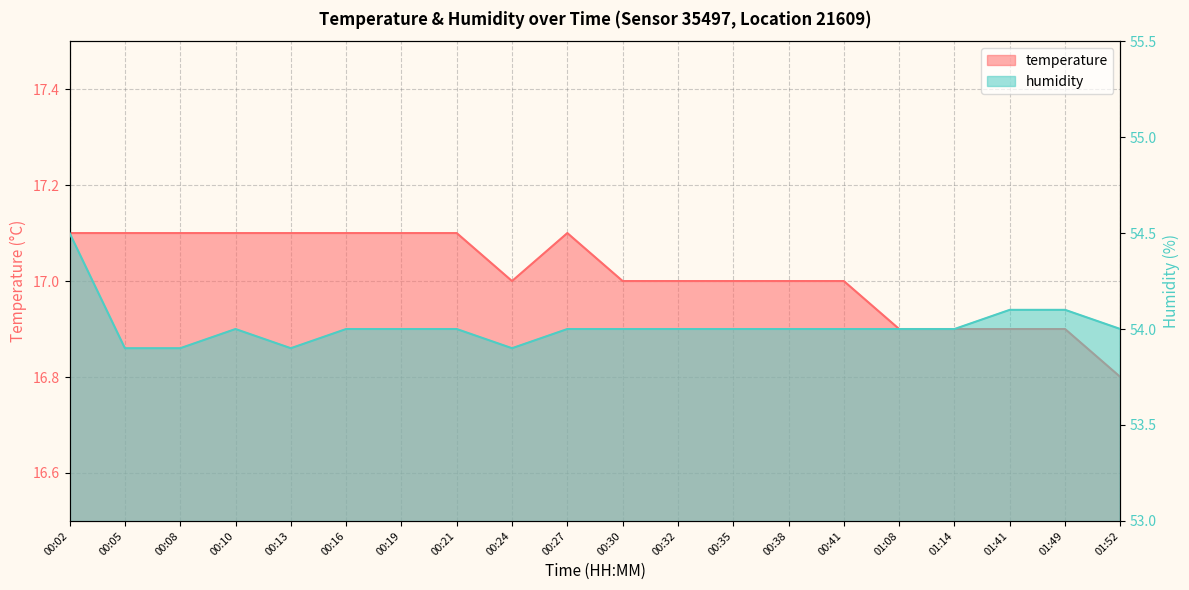

At which label is humidity closest to 54?

00:10